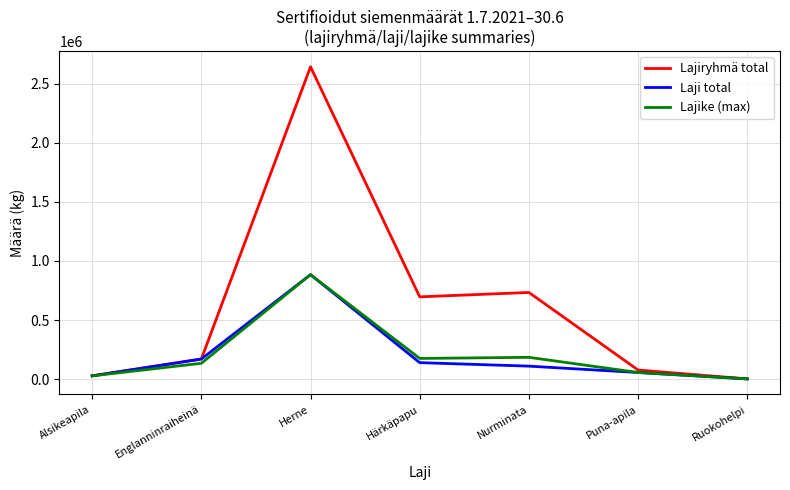

Which label corresponds to the largest value in the chart?

Herne